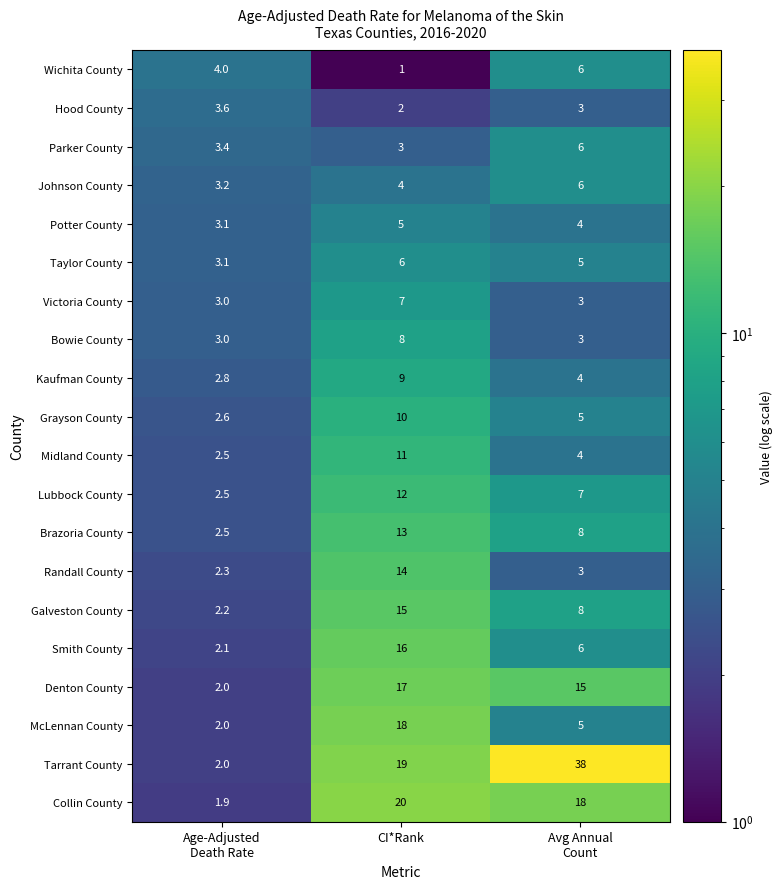

What is the total value across all series at CI*Rank?

210.0